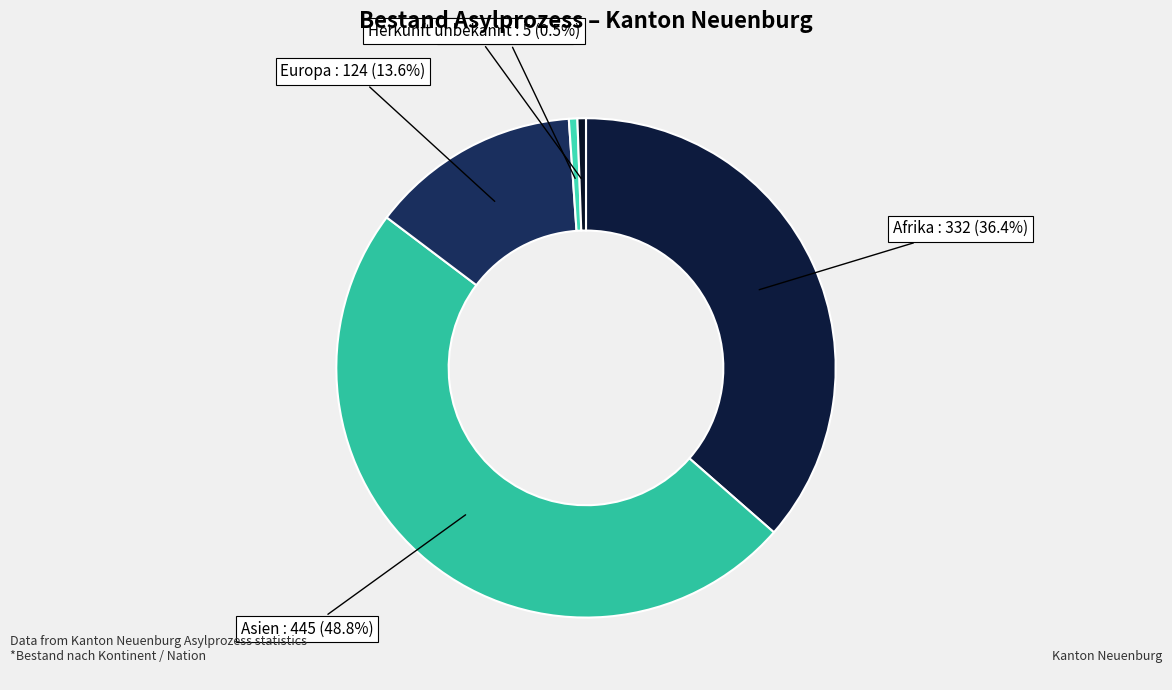

How many slices are in this pie chart?

5